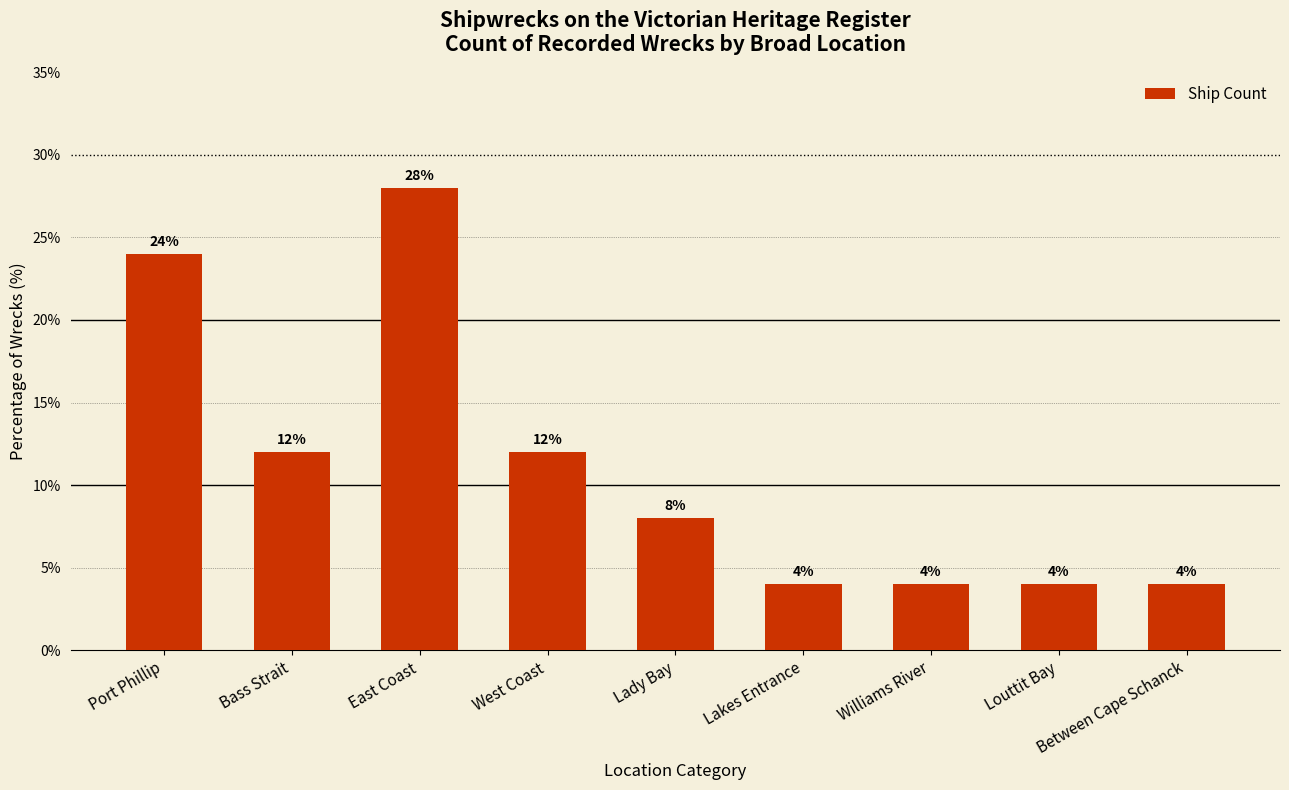

Reading left to right, extract all data points from this chart.

Port Phillip=24.0	Bass Strait=12.0	East Coast=28.0	West Coast=12.0	Lady Bay=8.0	Lakes Entrance=4.0	Williams River=4.0	Louttit Bay=4.0	Between Cape Schanck=4.0